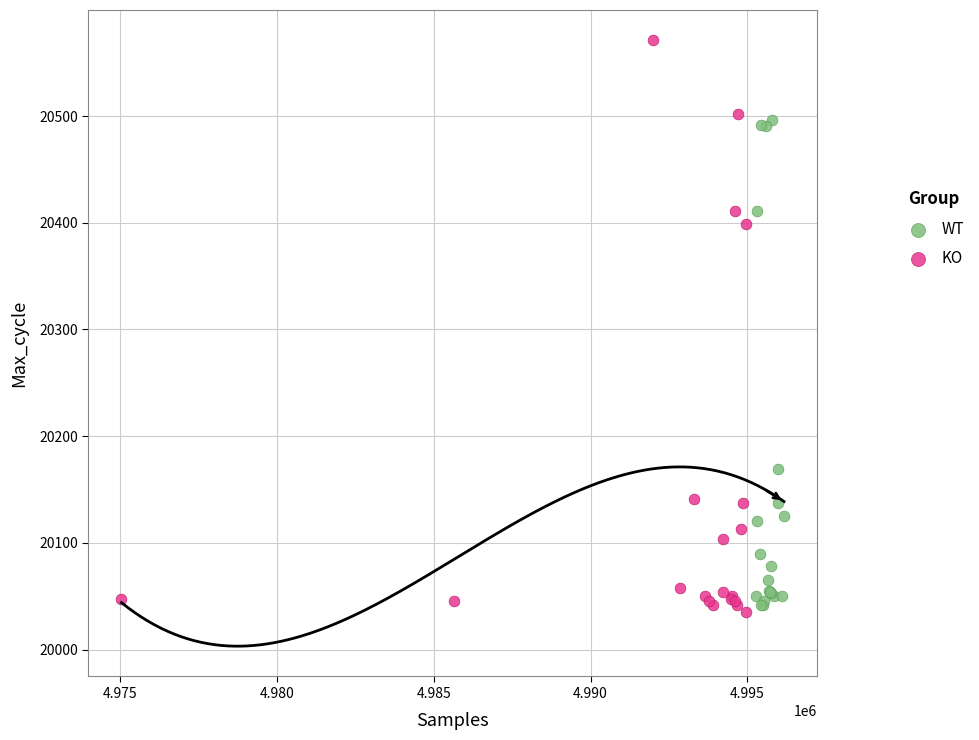

Which series contains the highest Y value?

KO